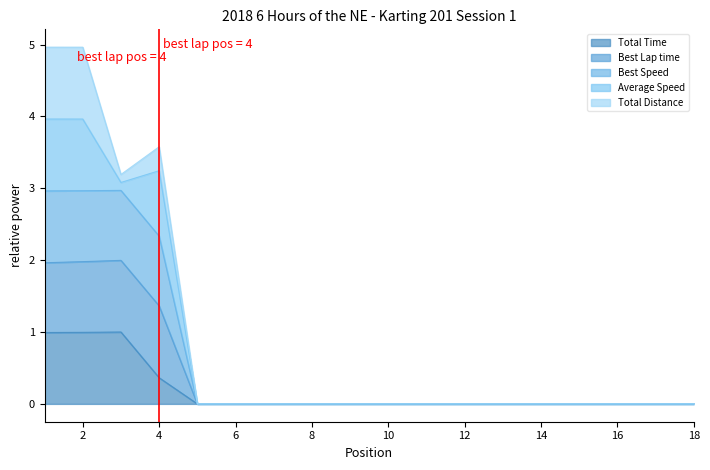

What is the maximum value for Total Time?

1.0